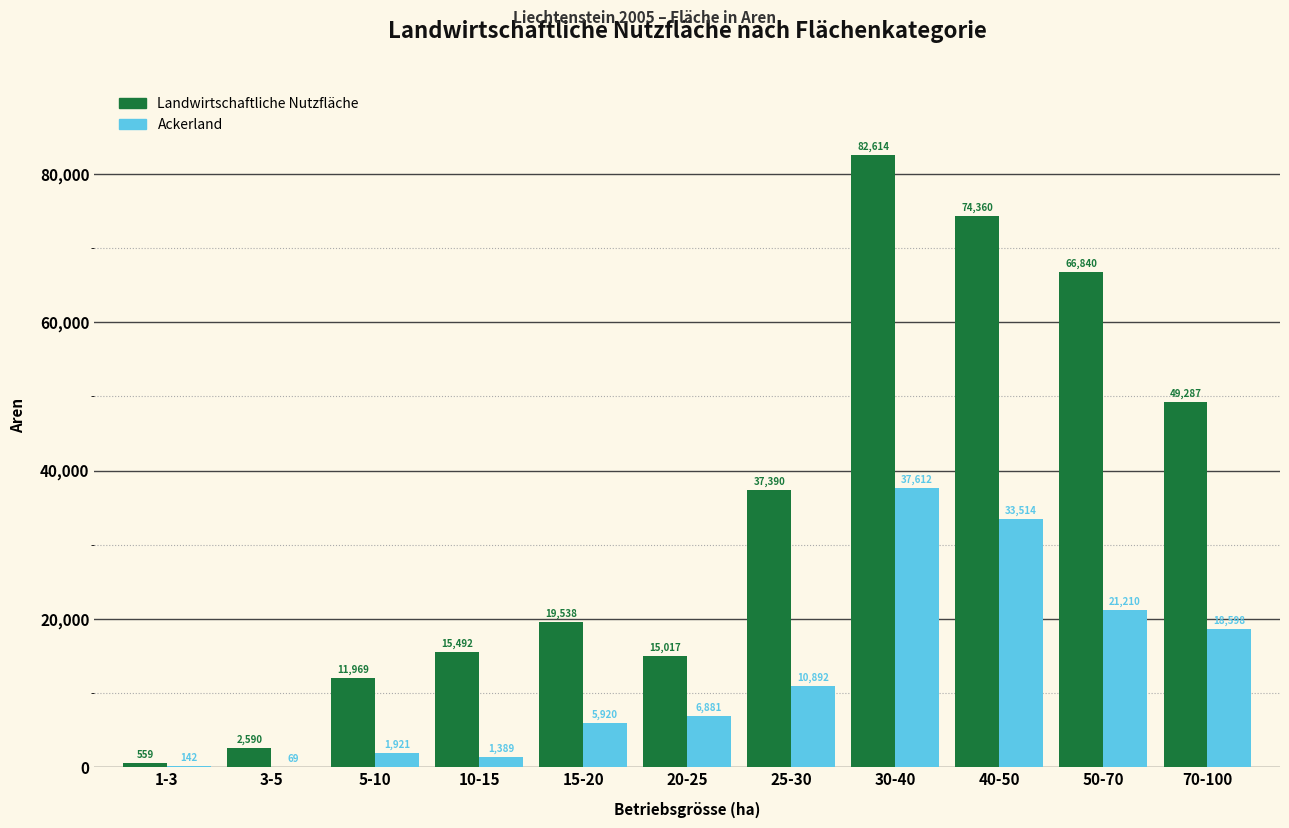

Reading right to left, extract all data points from this chart.

Landwirtschaftliche Nutzfläche: 70-100=49287	50-70=66840	40-50=74360	30-40=82614	25-30=37390	20-25=15017	15-20=19538	10-15=15492	5-10=11969	3-5=2590	1-3=559
Ackerland: 70-100=18598	50-70=21210	40-50=33514	30-40=37612	25-30=10892	20-25=6881	15-20=5920	10-15=1389	5-10=1921	3-5=69	1-3=142